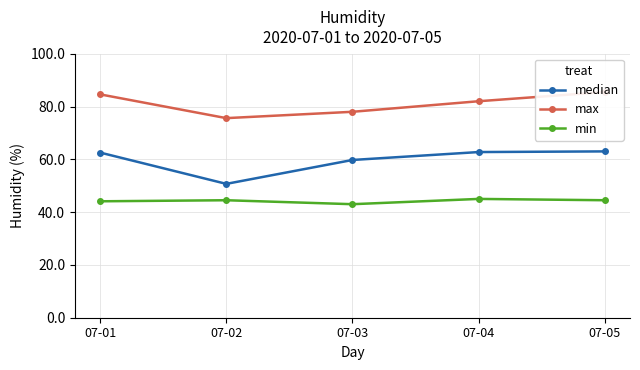

Does the chart display data point markers on the line(s)?

Yes